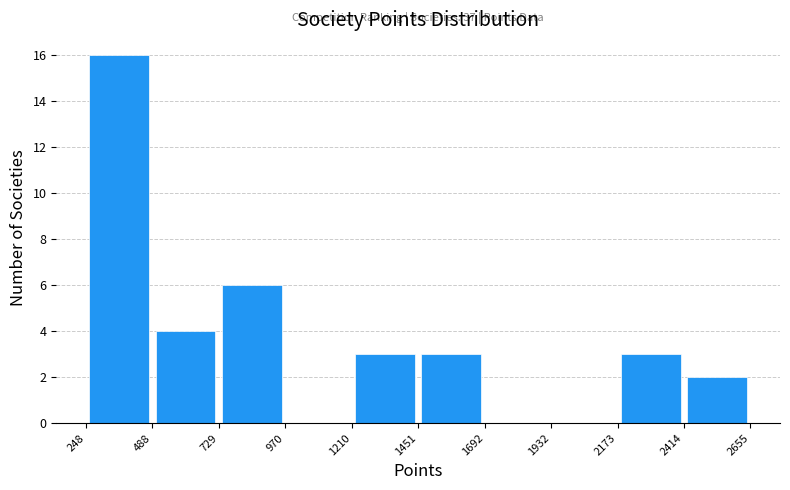

Over which range of the x-axis is the bar tallest?

248 to 488